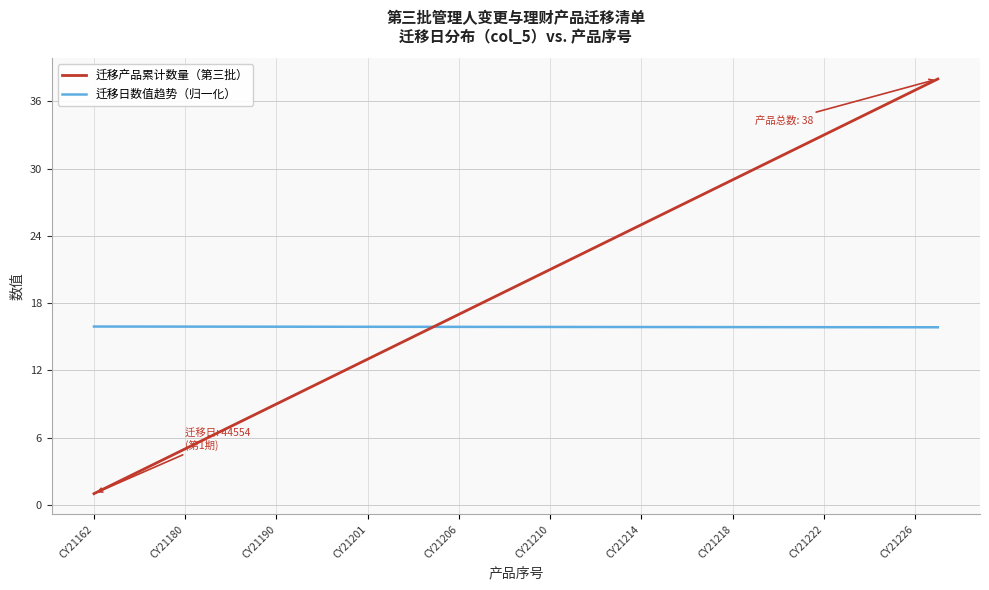

True or false: 迁移产品累计数量（第三批） and 迁移日数值趋势（归一化） cross at least once.

True